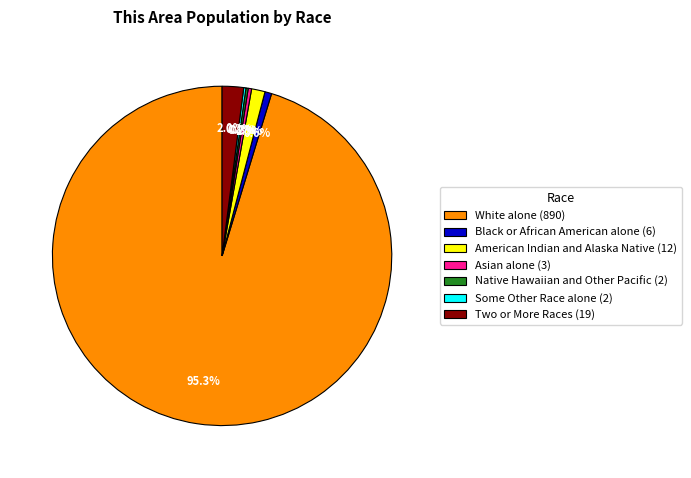

Which has a higher value, Two or More Races (19) or White alone (890)?

White alone (890)